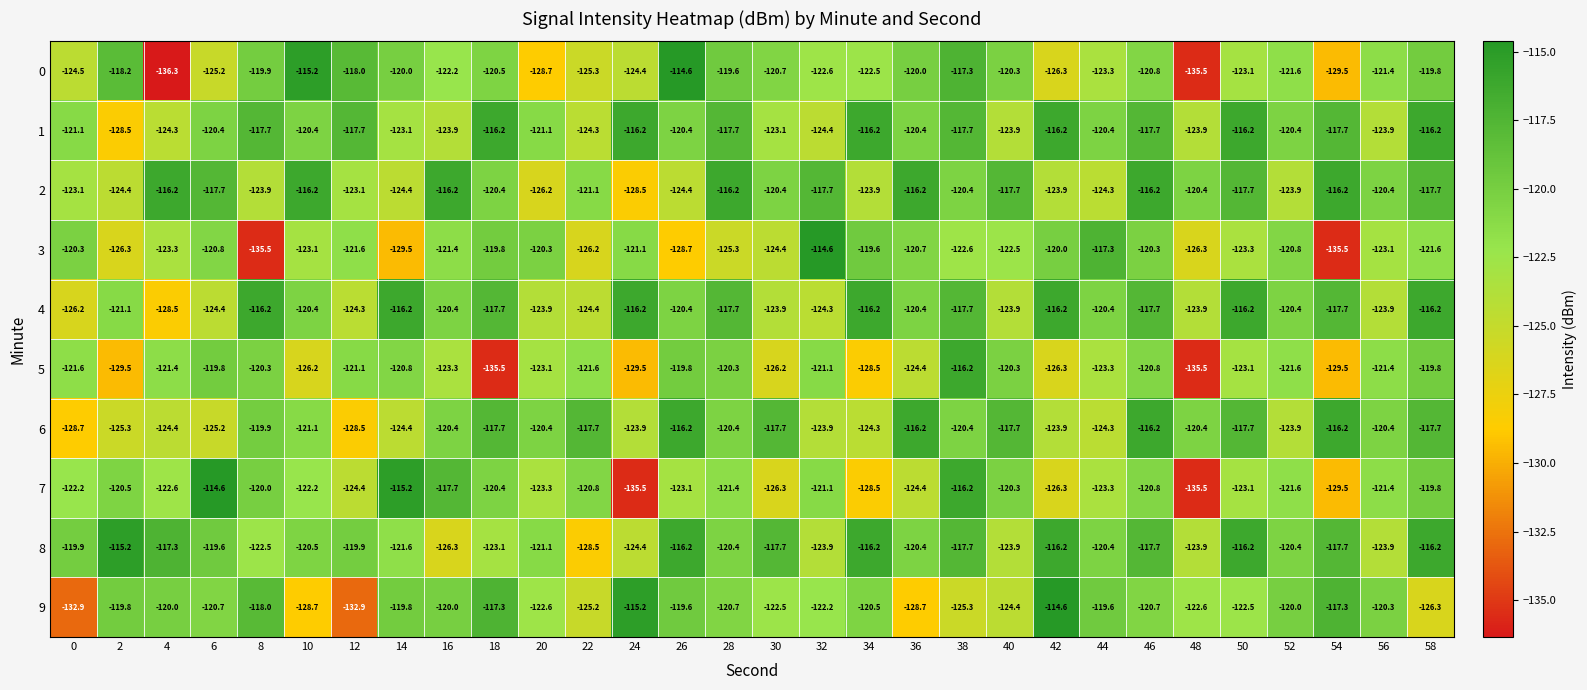

What is the difference between the maximum and minimum values in the 9 series?

18.3